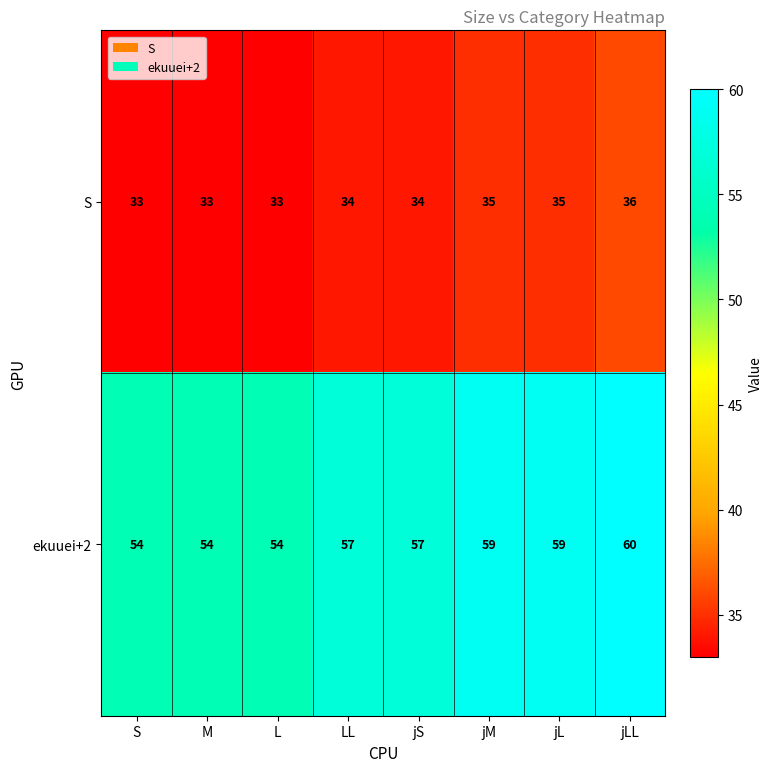

The ekuuei+2 series shows 87 at M. True or false?

False